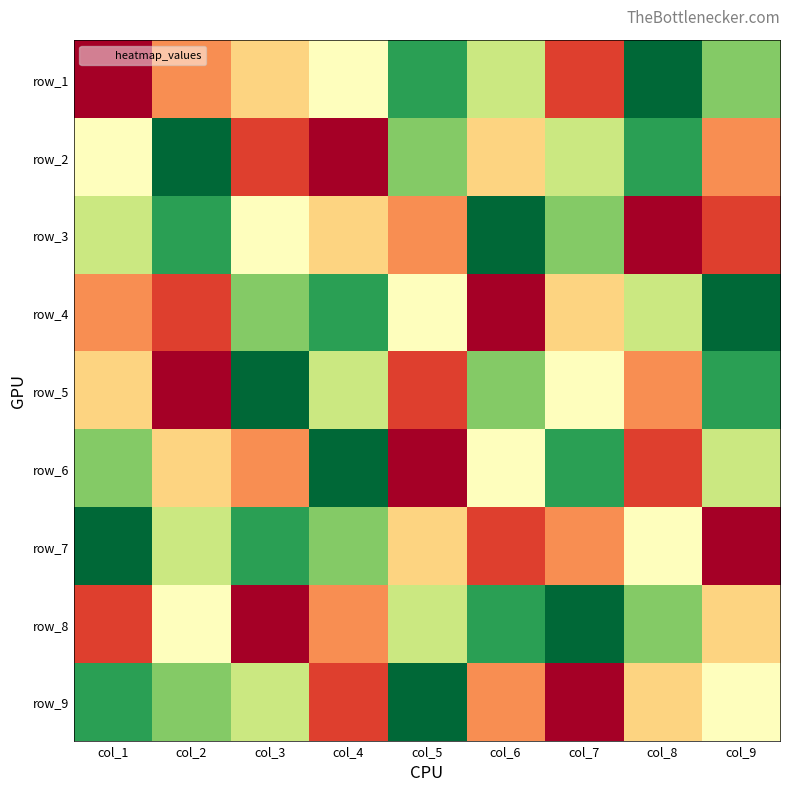

Is it true that row_1 equals 1 at col_3?

False